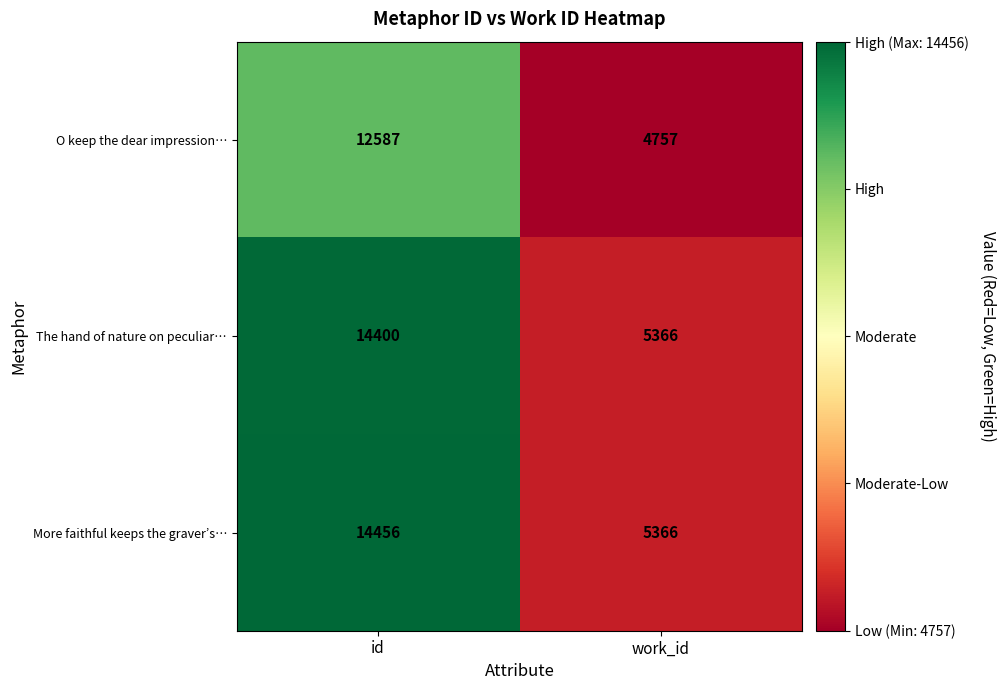

Reading left to right, transcribe all the data shown in this chart.

O keep the dear impression…: id=12587	work_id=4757
The hand of nature on peculiar…: id=14400	work_id=5366
More faithful keeps the graver’s…: id=14456	work_id=5366